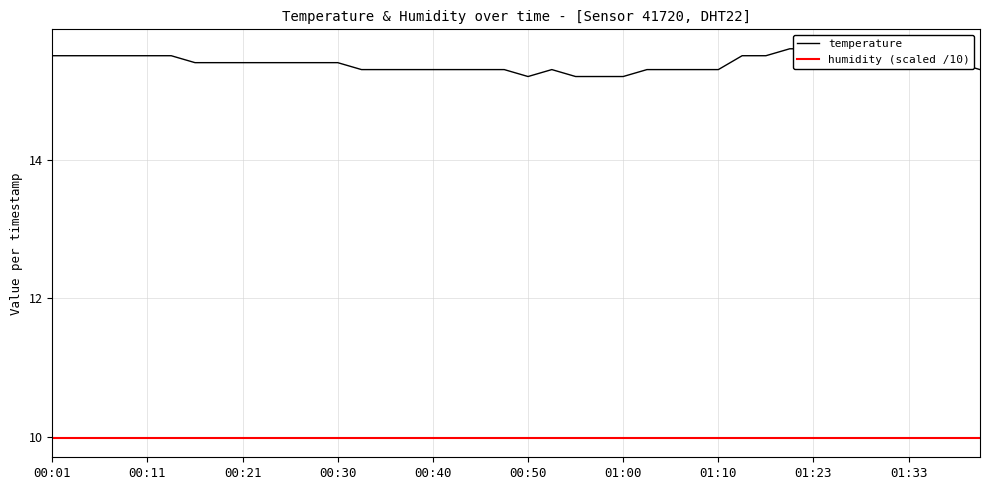

True or false: temperature and humidity (scaled /10) cross at least once.

False